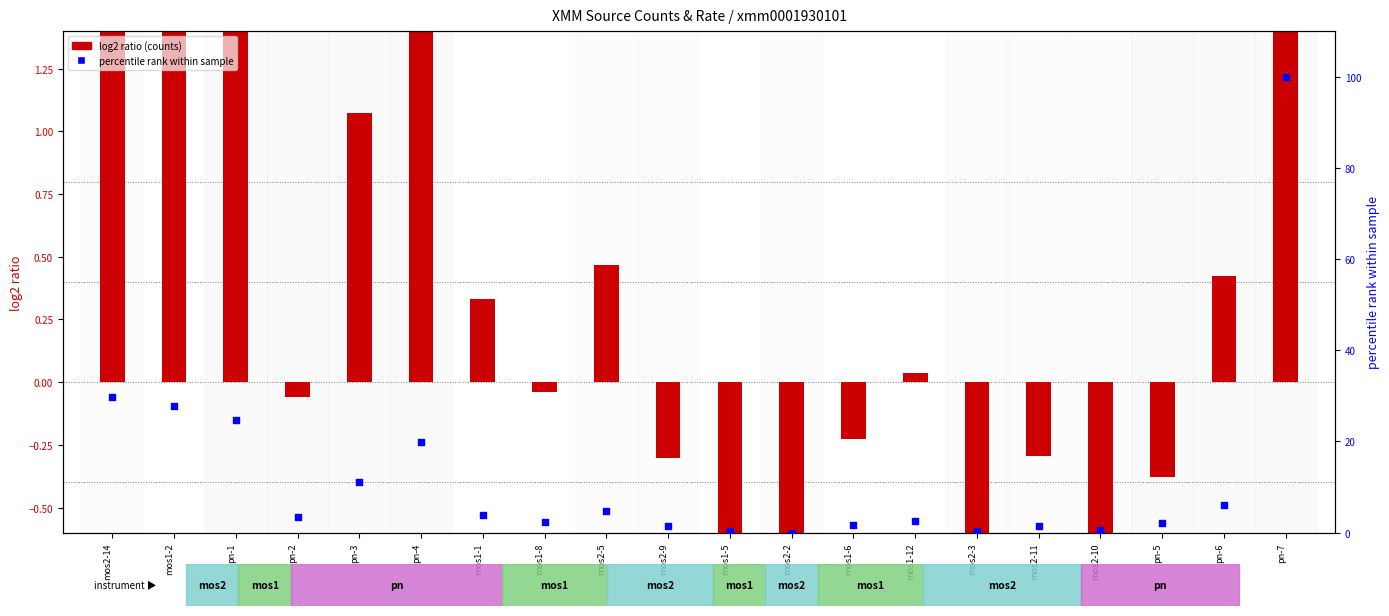

Which series has the largest total across all categories?

percentile rank within sample